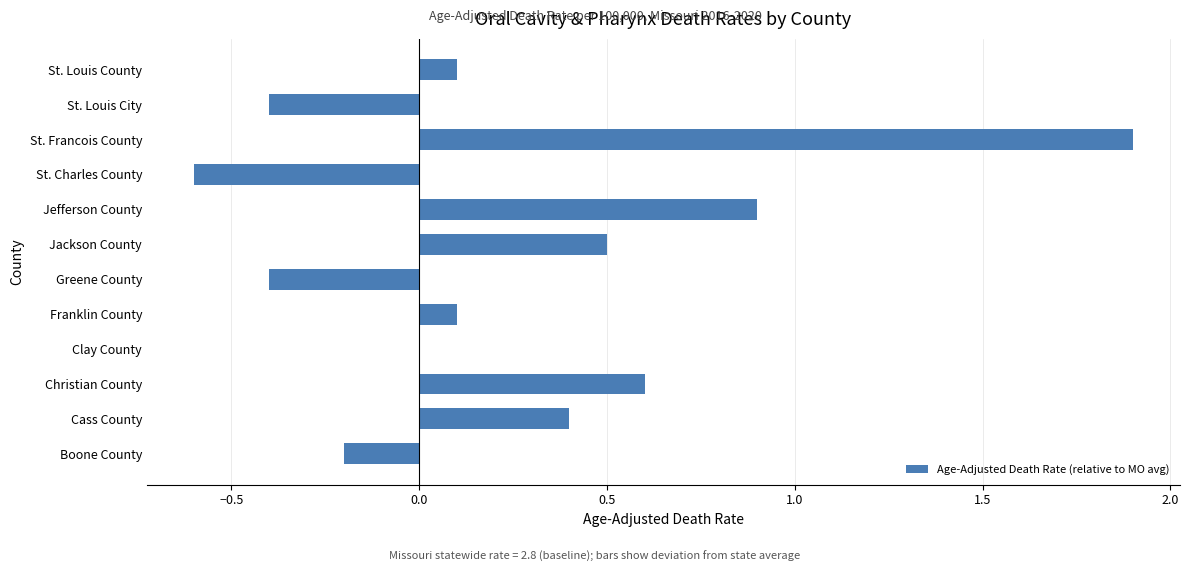

Which has a higher value, St. Louis City or St. Charles County?

St. Louis City